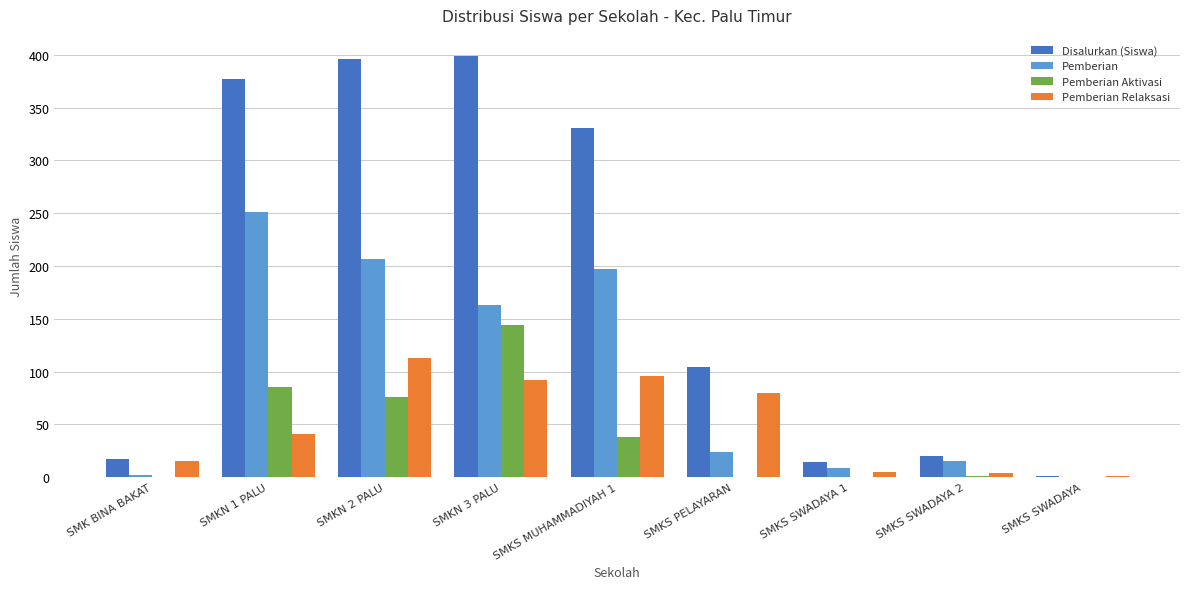

What is the maximum value for Pemberian Relaksasi?

113